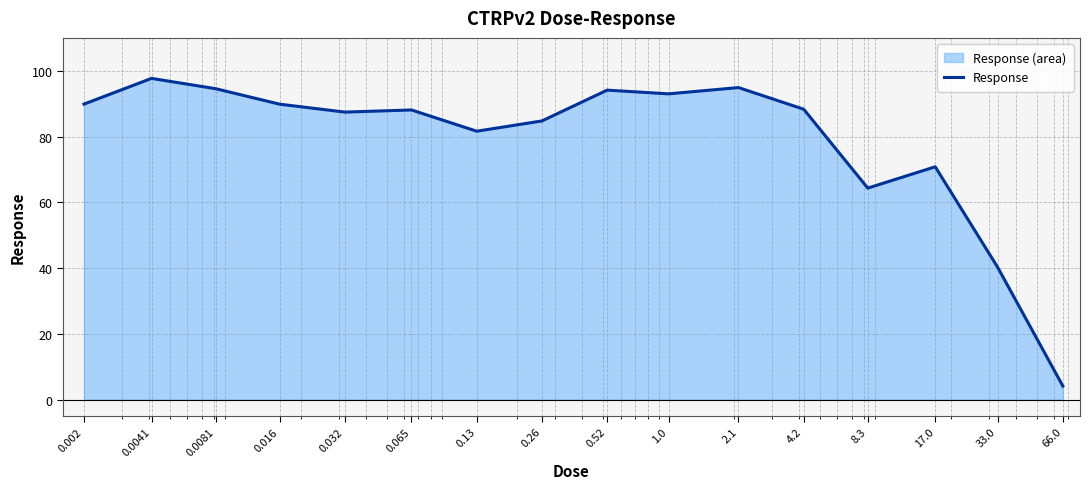

Which label corresponds to the smallest value in the chart?

66.0